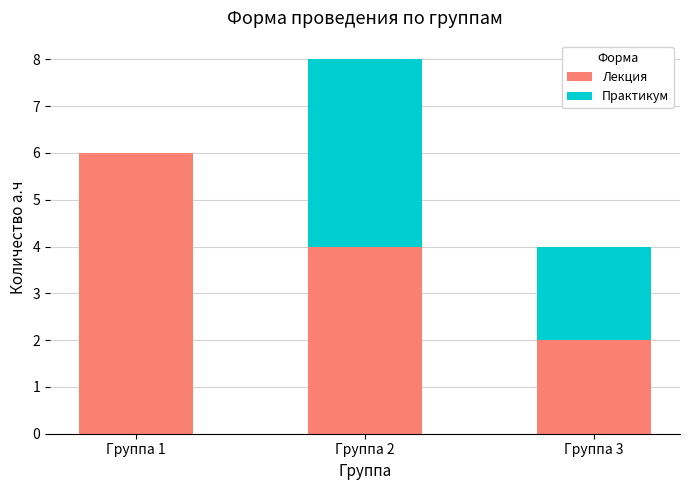

Where is Лекция nearest to the value 4?

Группа 2